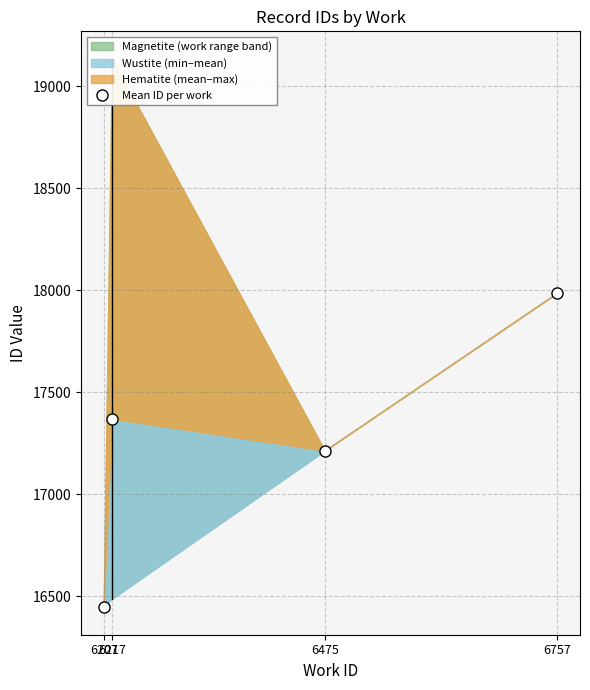

Read the value at 6757.

17987.0